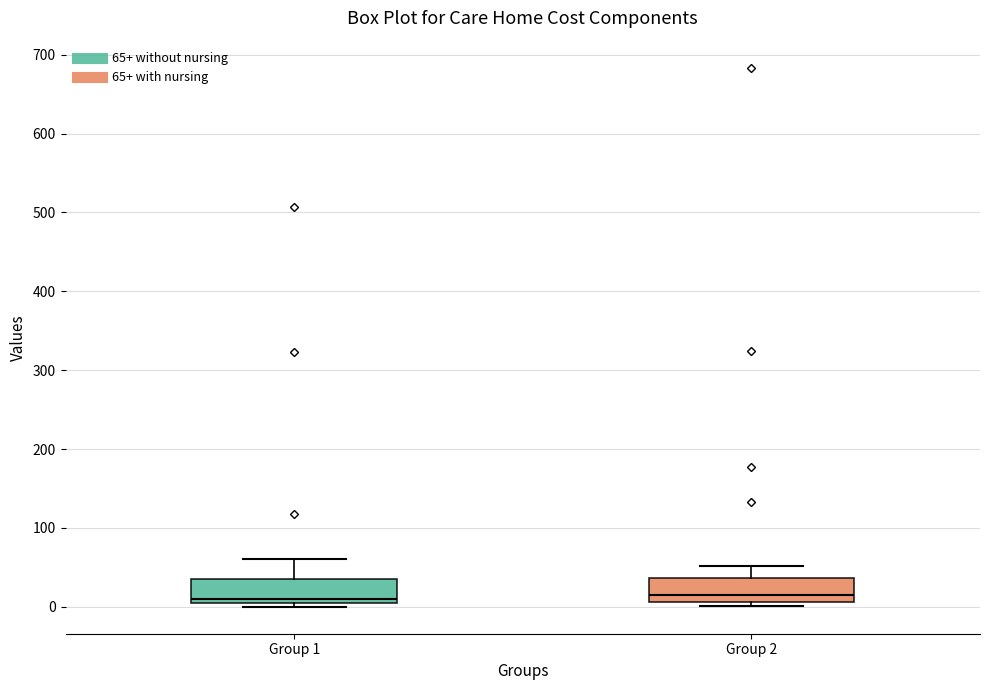

Reading left to right, transcribe this box plot: for each box, give where its median line is, the range the box spans, and where its two whiskers end, as read against the y-axis. The values are not printed on the chart, so give them approximately, as read against the axis.

Group 1: median 10, box 0 to 40, whiskers 0 (just below the box's lower edge) to 60
Group 2: median 20, box 10 to 40, whiskers 0 to 50